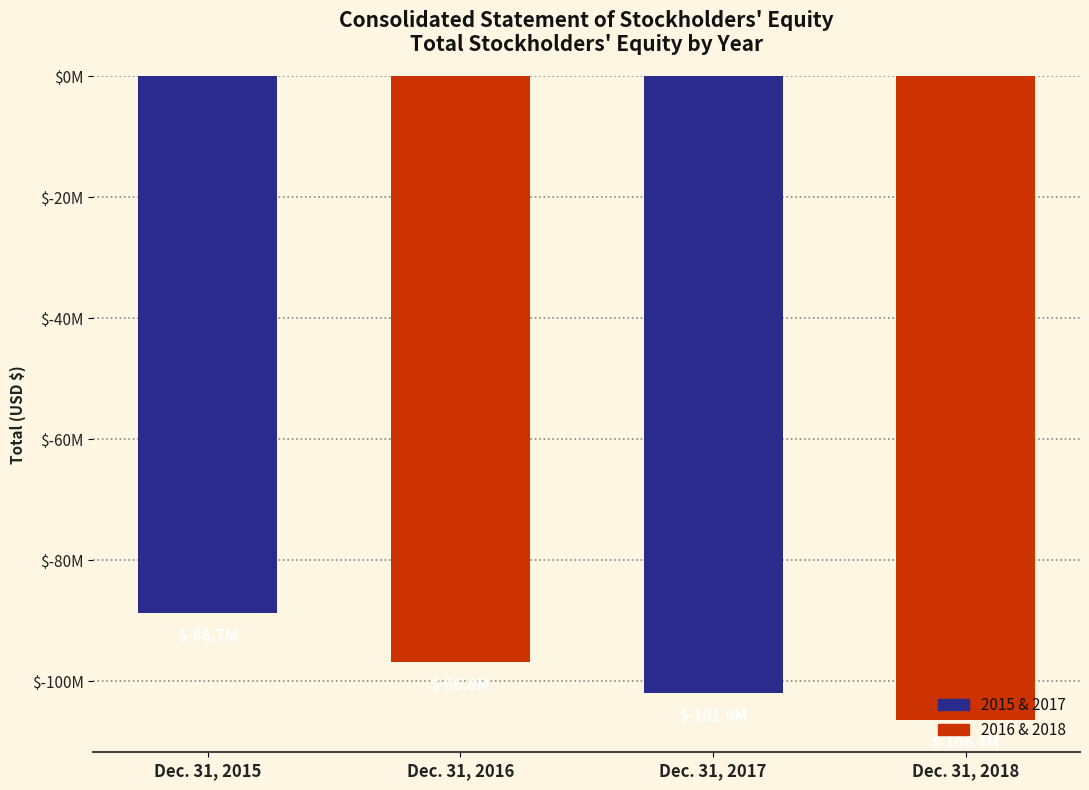

What is the difference between the values at Dec. 31, 2015 and Dec. 31, 2018?

17680000